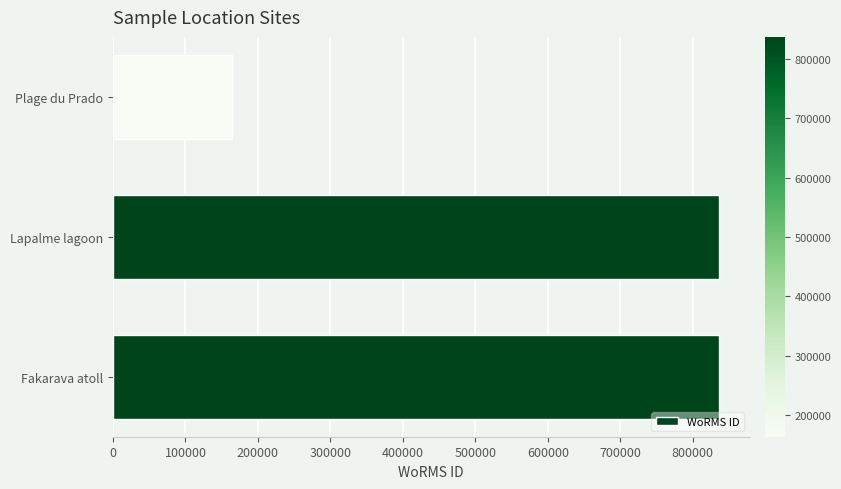

What is the sum of all values?

1837102